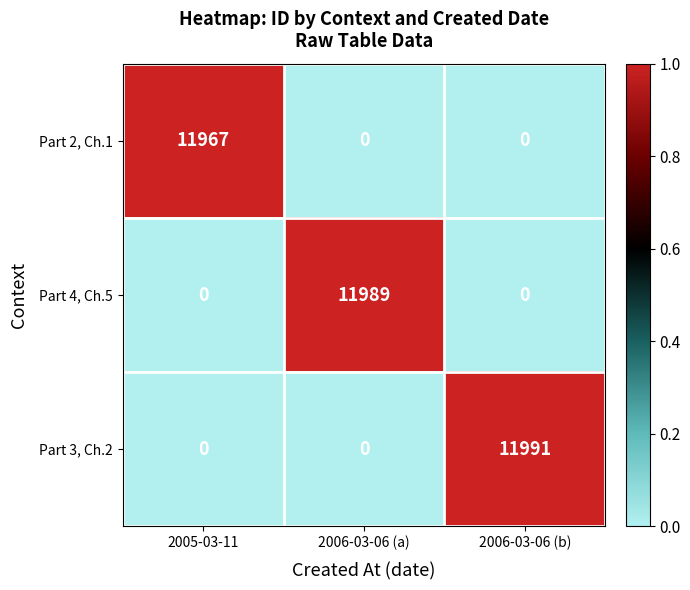

List the series in order of their peak value, highest first.

Part 3, Ch.2, Part 4, Ch.5, Part 2, Ch.1